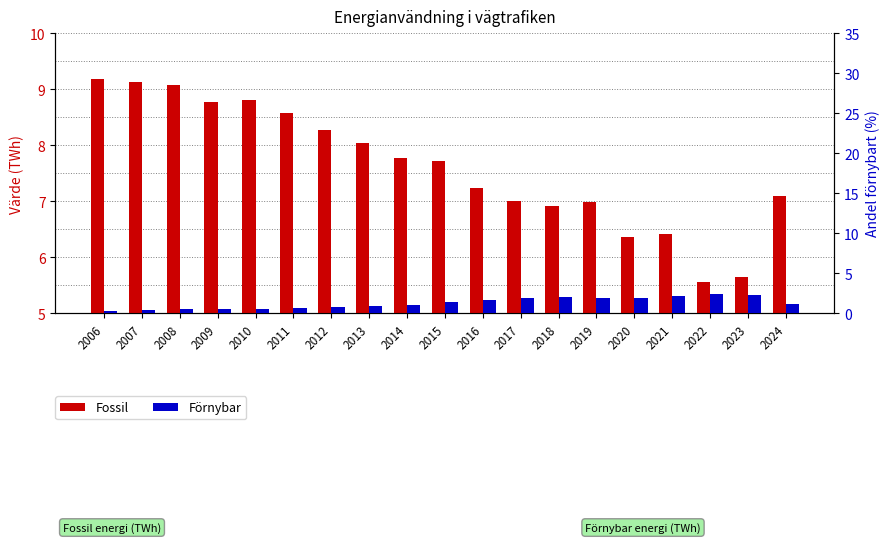

Which has a higher value, 2020 or 2024?

2024